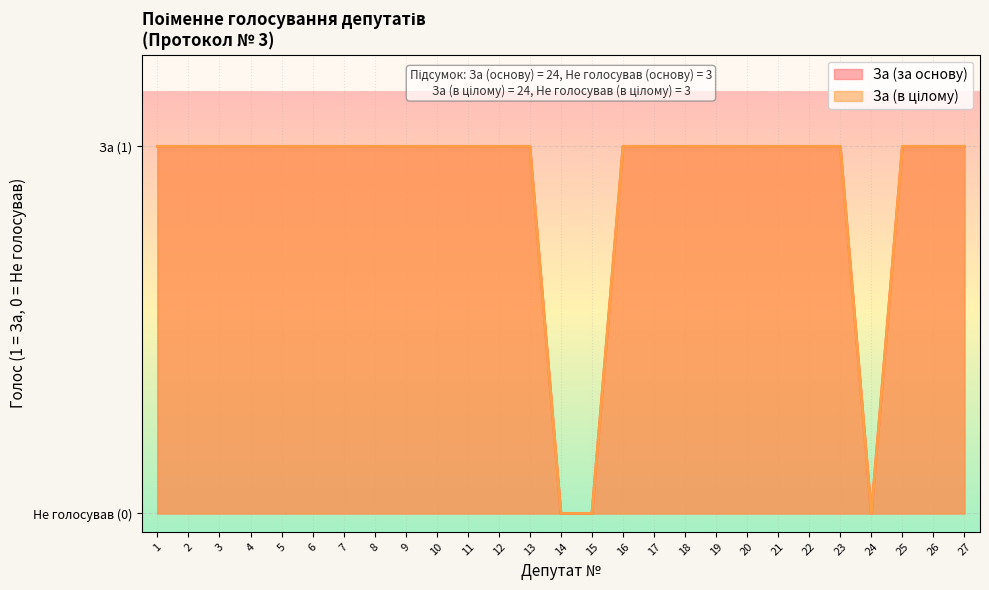

In За (в цілому), how many points are lower than both neighbors (excluding endpoints)?

1